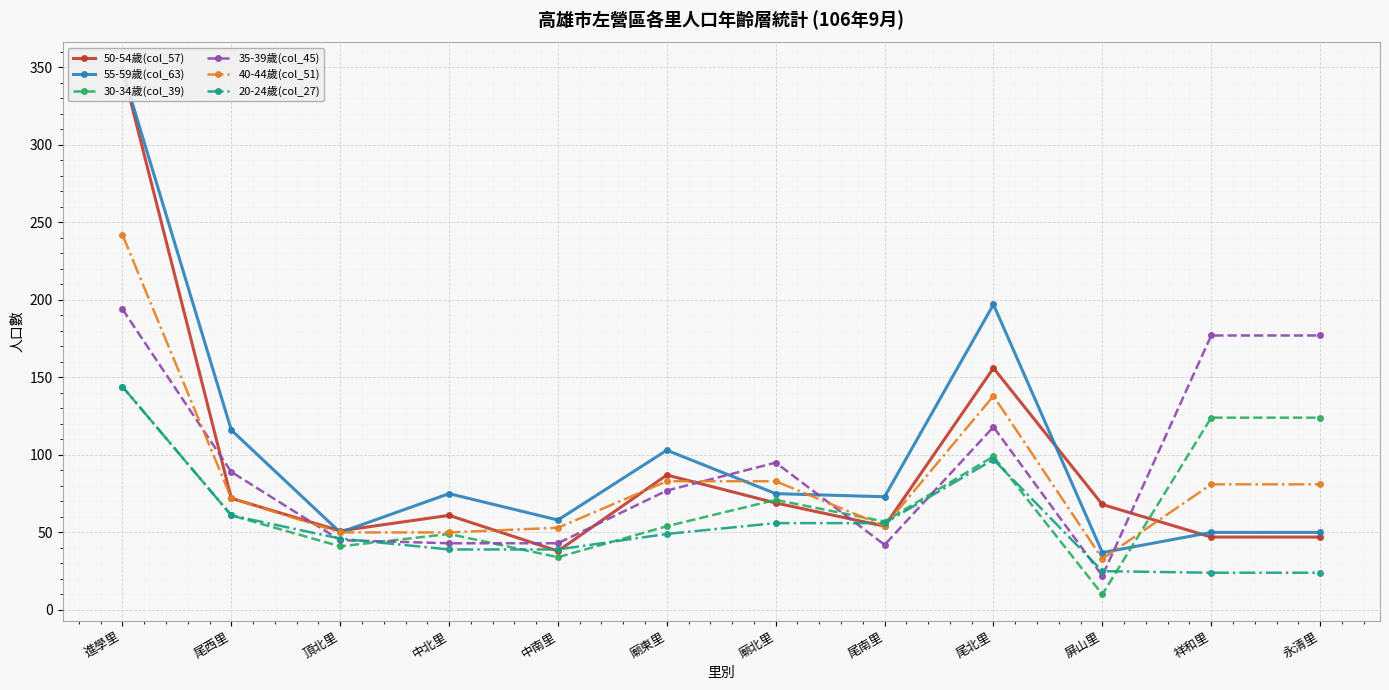

What is the sum of the 30-34歲(col_39) values at 尾南里 and 中南里?

91